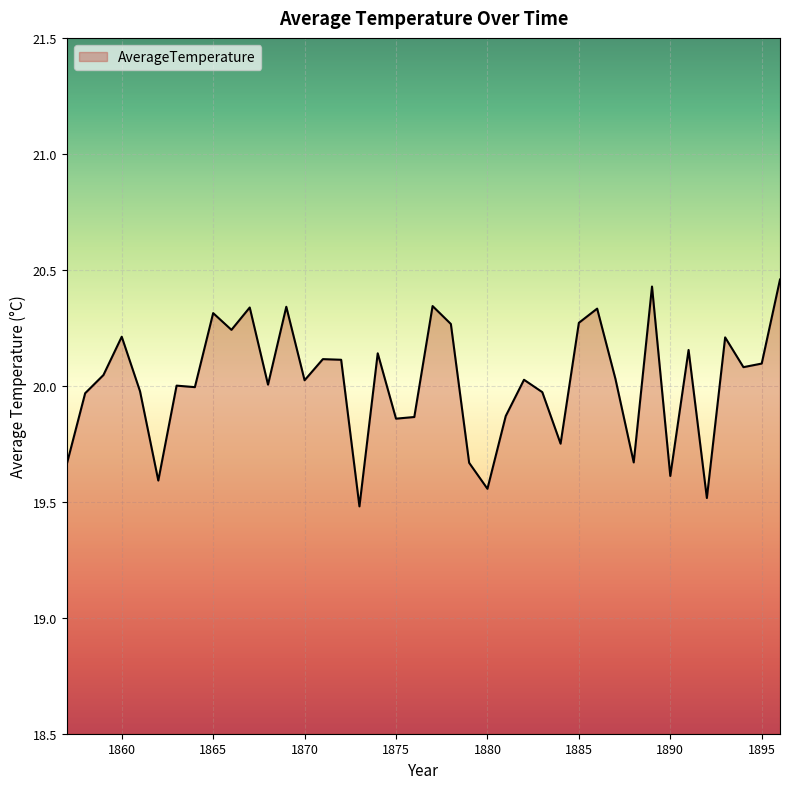

What is the smallest value displayed?

19.5